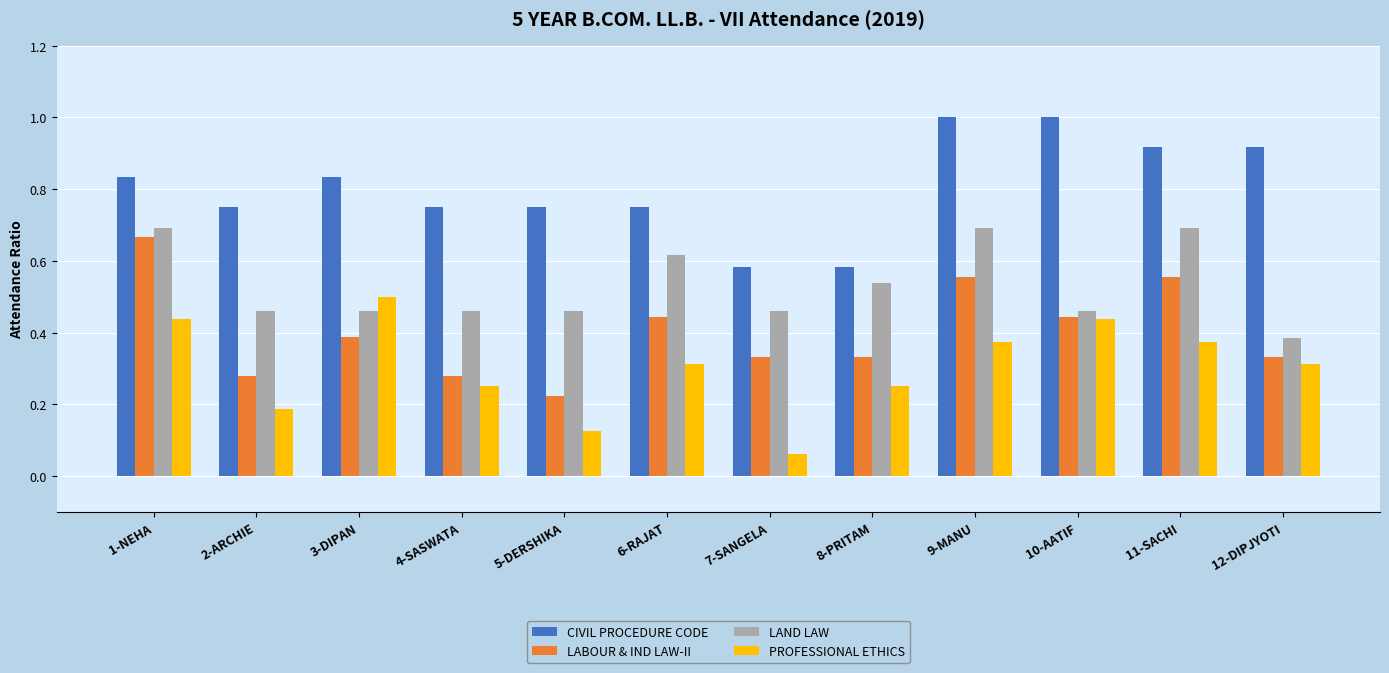

True or false: PROFESSIONAL ETHICS has a value of 0.4 at 9-MANU.

True